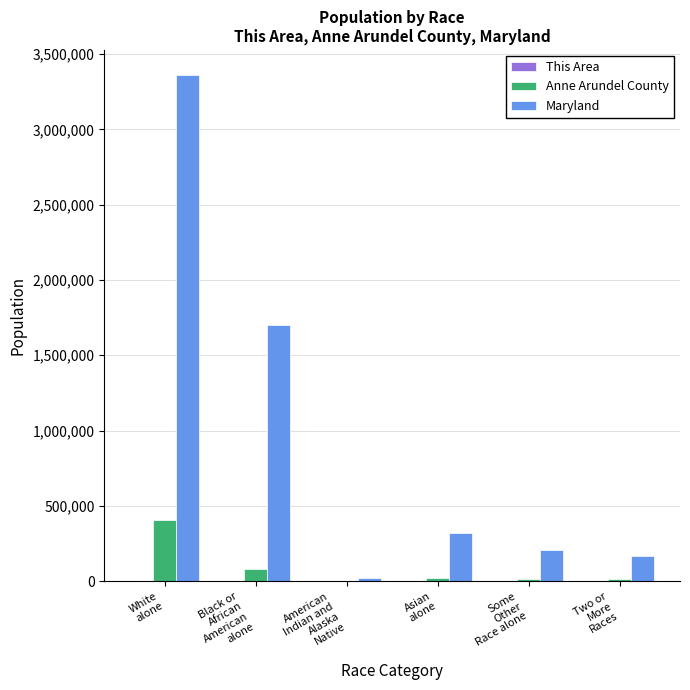

What is the highest value of the Maryland series?

3359284